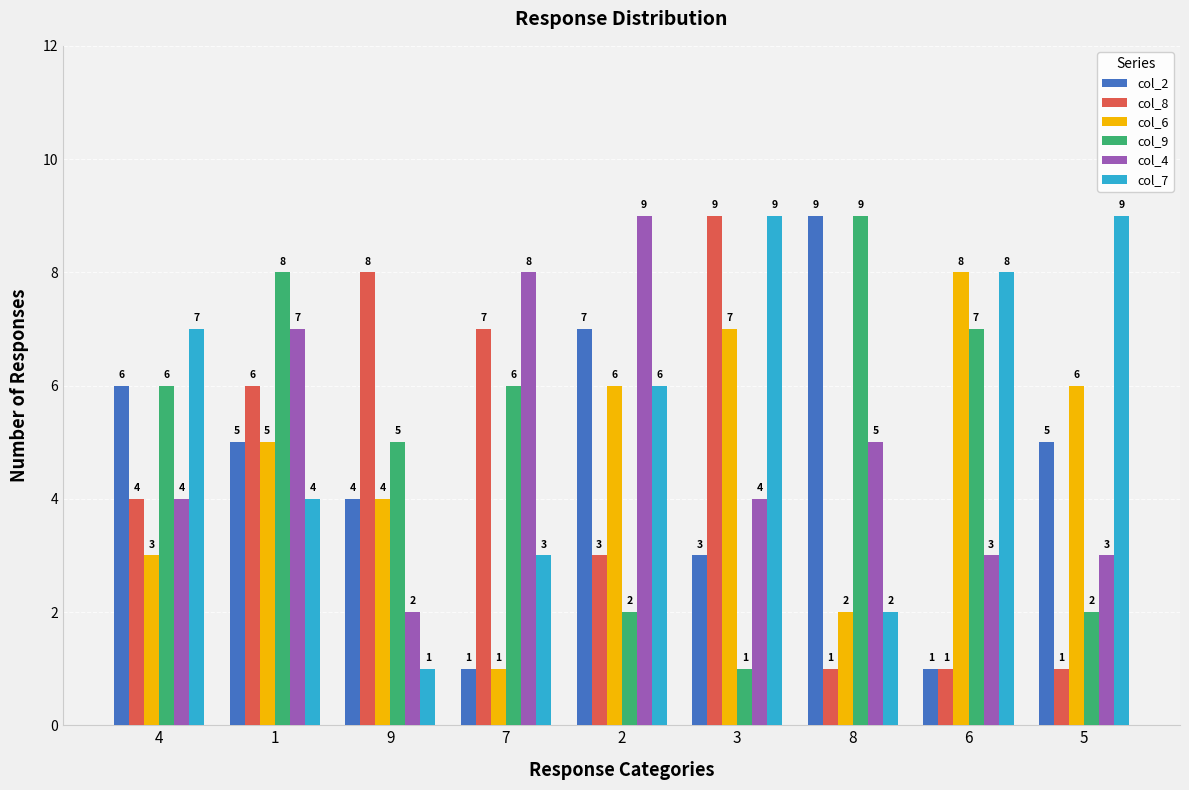

What is the minimum value for col_9?

1